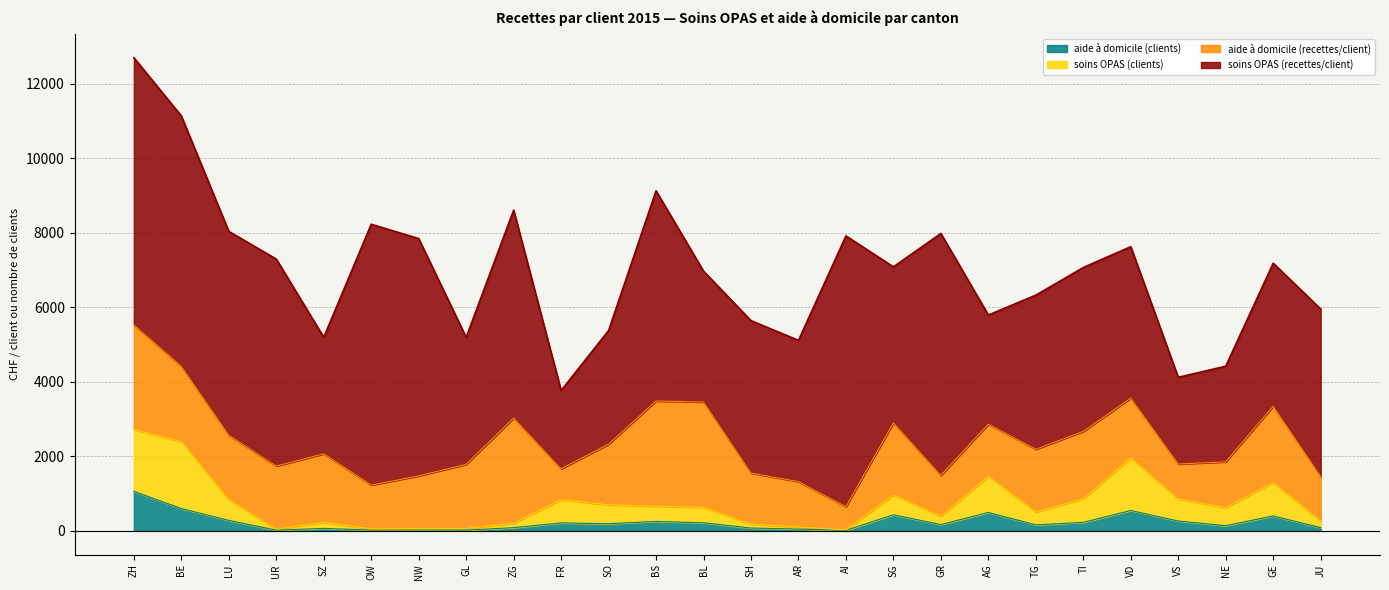

Which category has the highest value in the aide à domicile (clients) series?

ZH